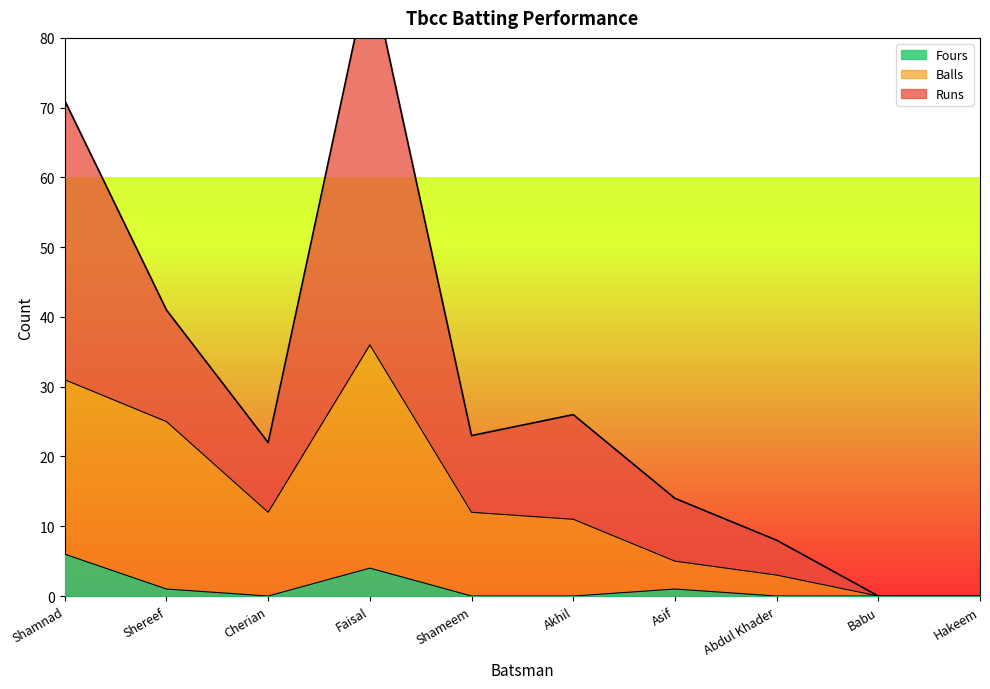

True or false: Fours has a value of -4 at Akhil.

False